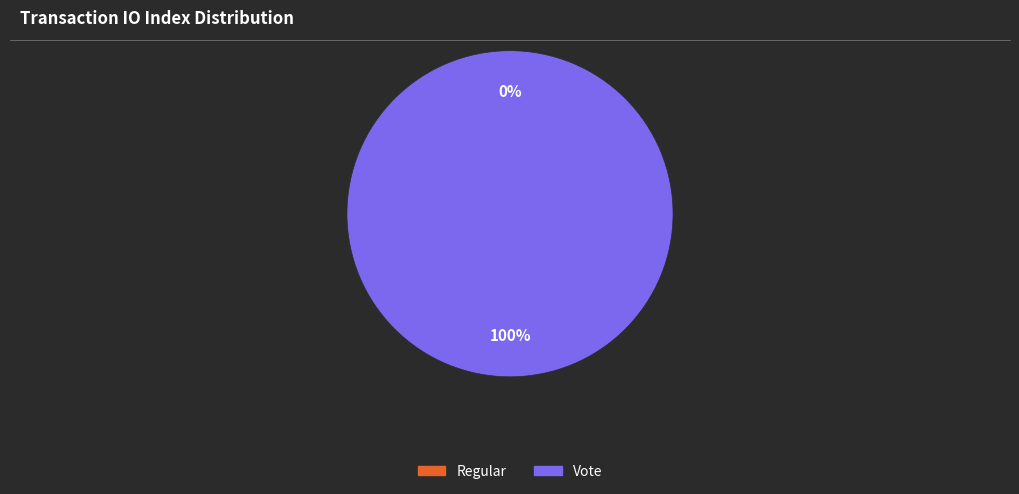

To the nearest percent, what is the difference between the Vote and Regular slice percentages?

100%